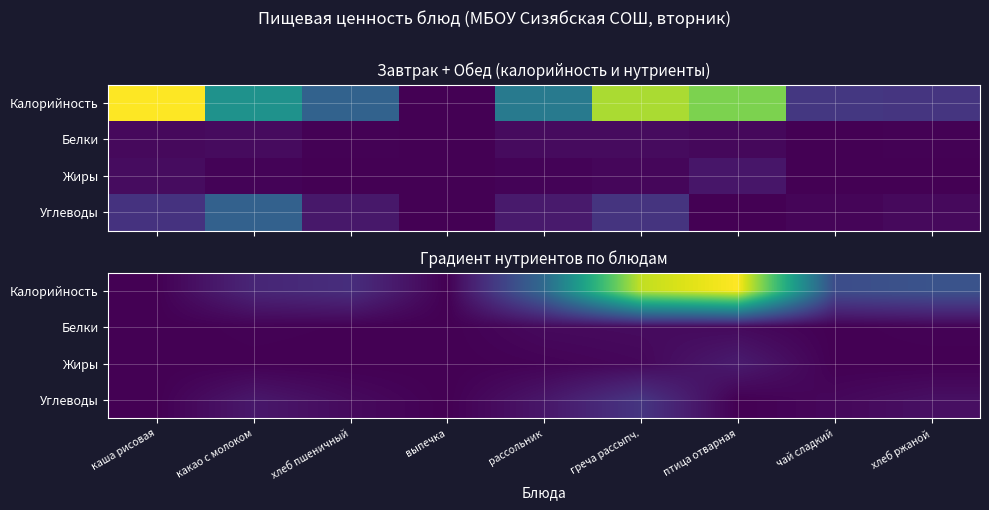

Is the value of Углеводы at рассольник greater than the value of Белки at чай сладкий?

Yes